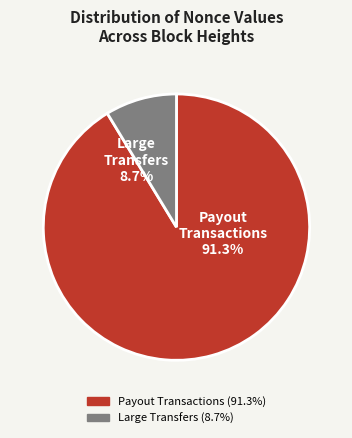

Is 335689 the majority of the pie?

No